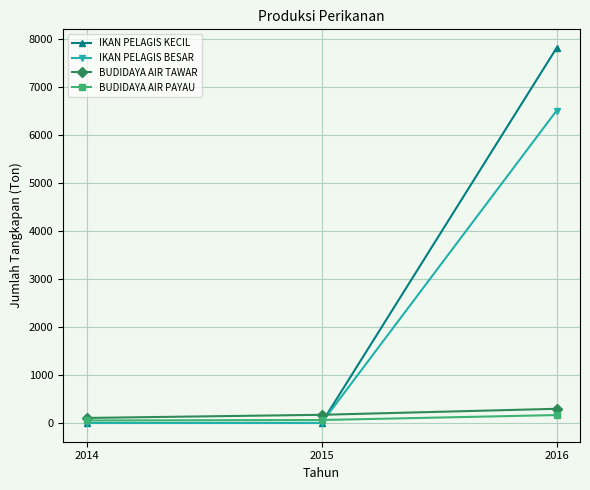

What is the highest value of the BUDIDAYA AIR PAYAU series?

165.1